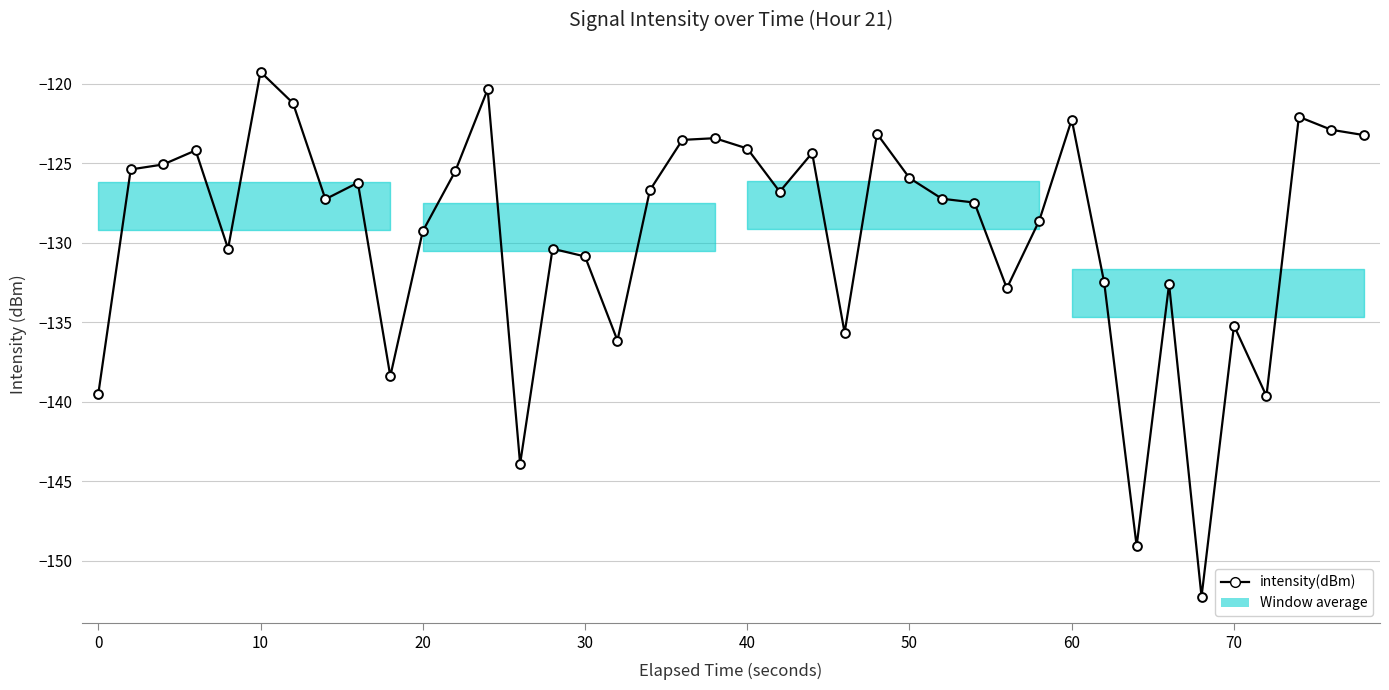

What is the difference between the maximum and minimum values?

33.0